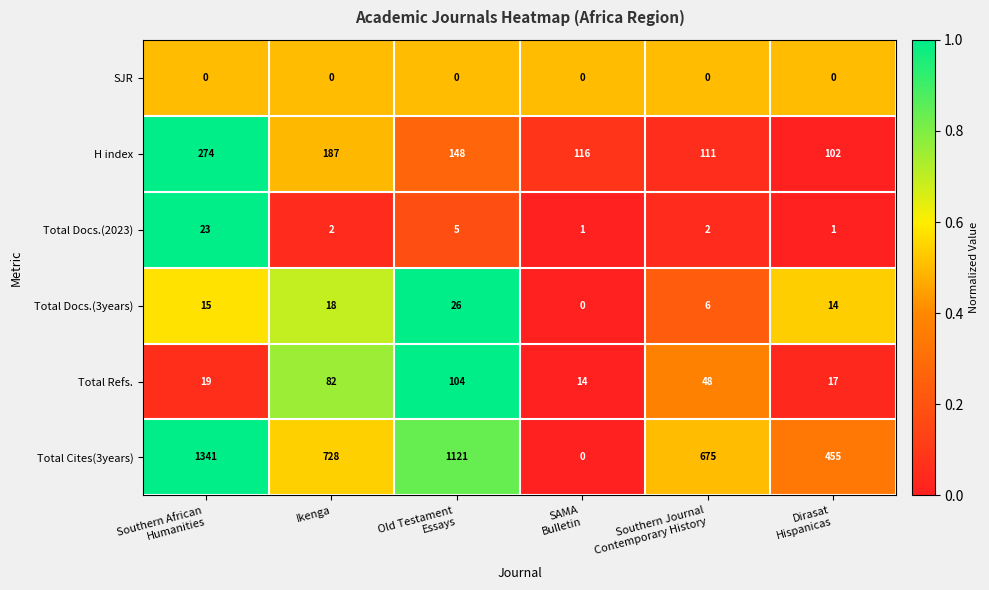

True or false: Total Refs. has a value of 82 at Ikenga.

True